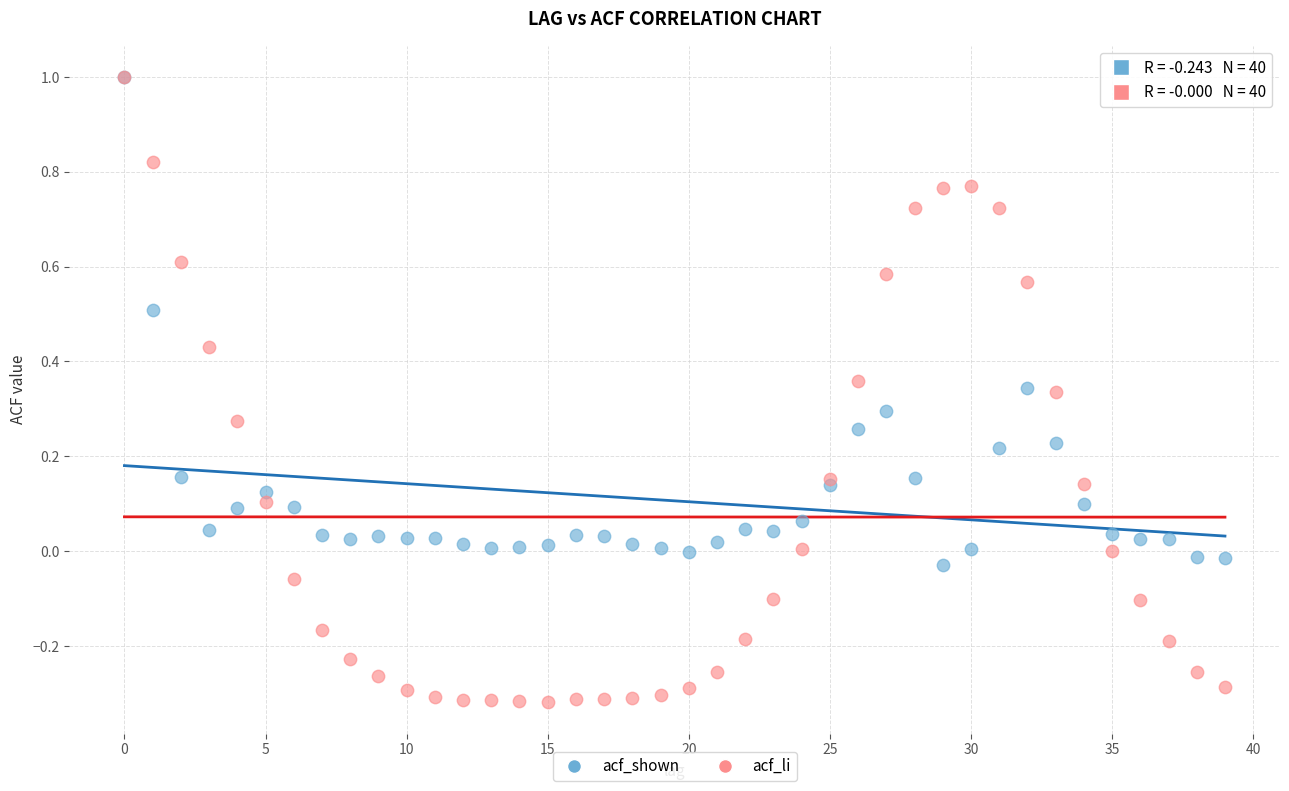

Which series contains the lowest Y value?

acf_li